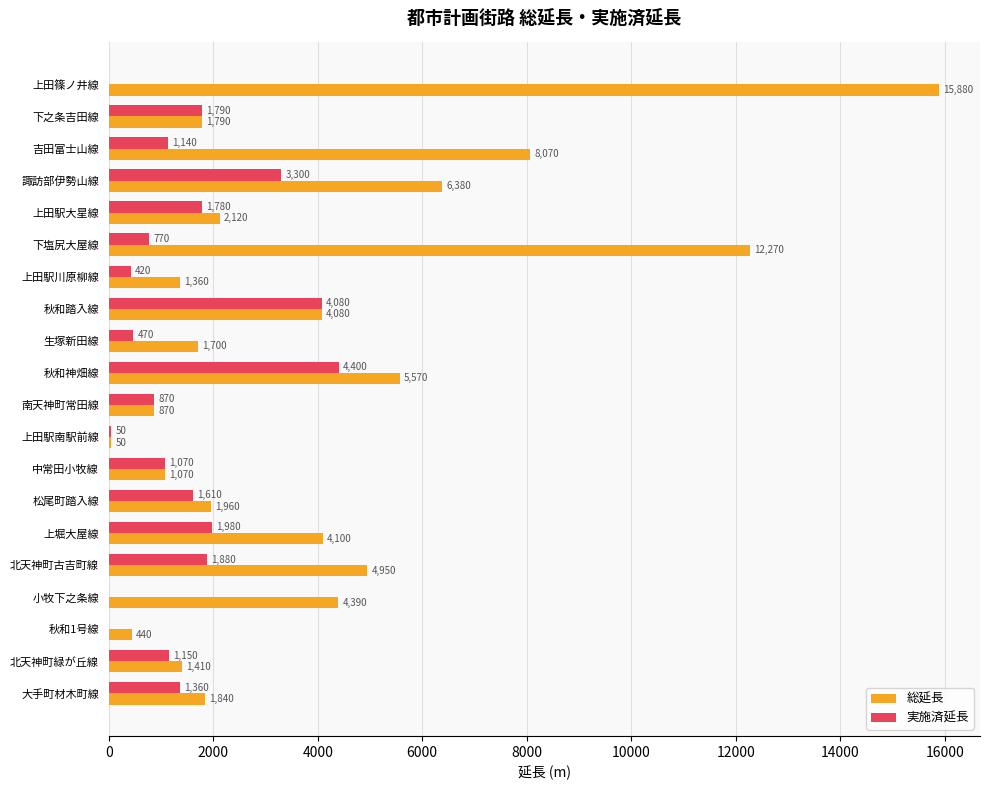

What value does the 総延長 series have at 中常田小牧線?

1070